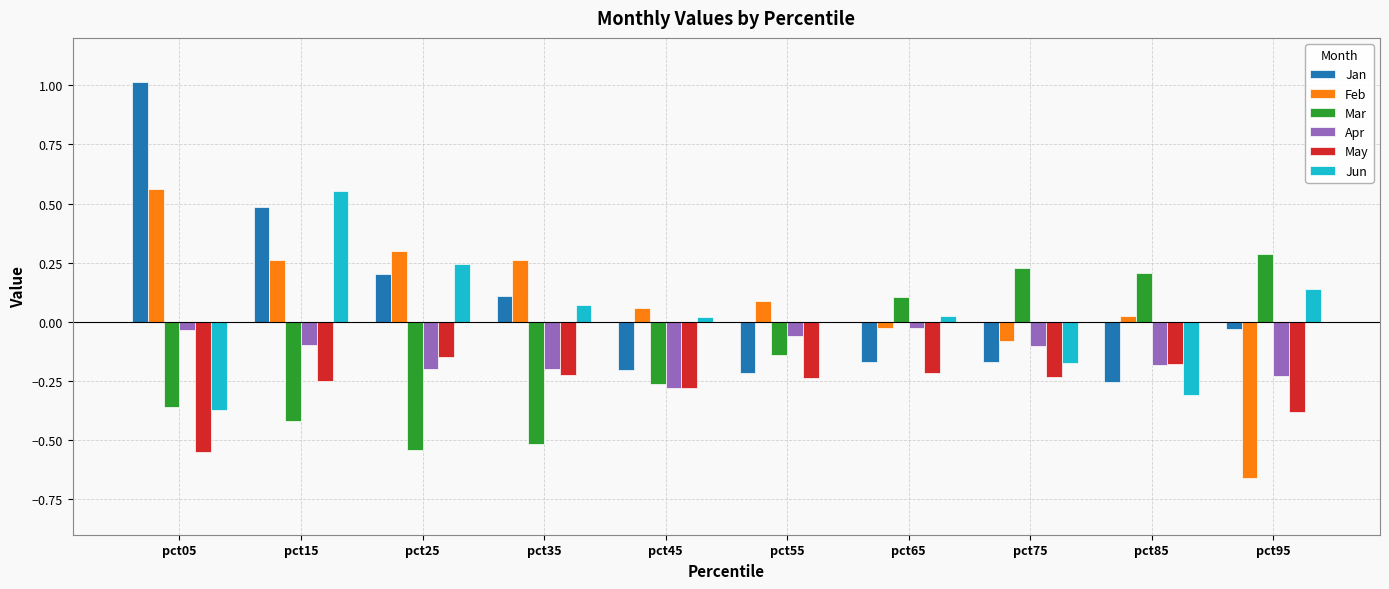

How many groups of bars are there?

10